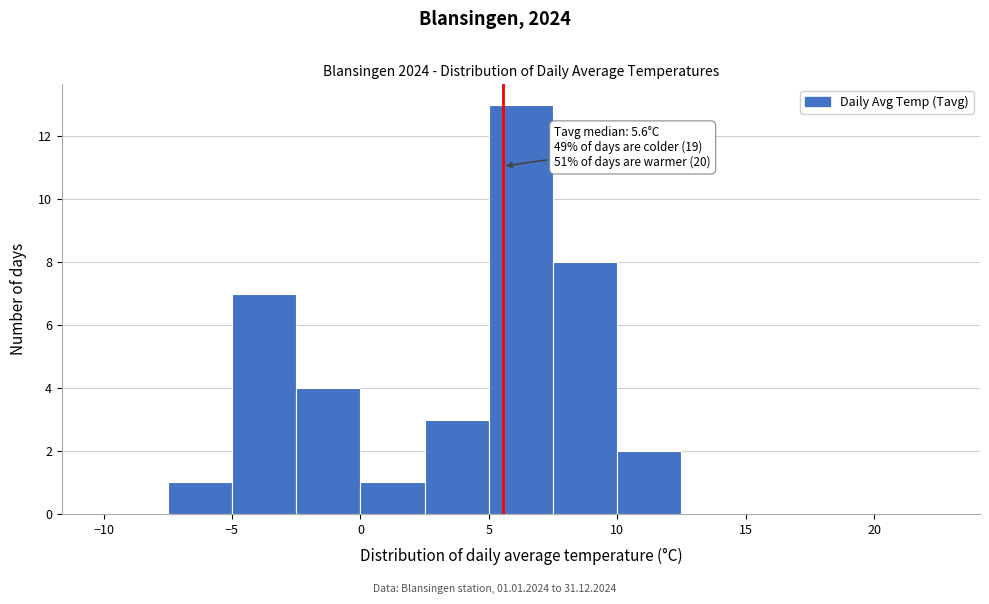

Over which range of the x-axis is the bar tallest?

5.0 to 7.5